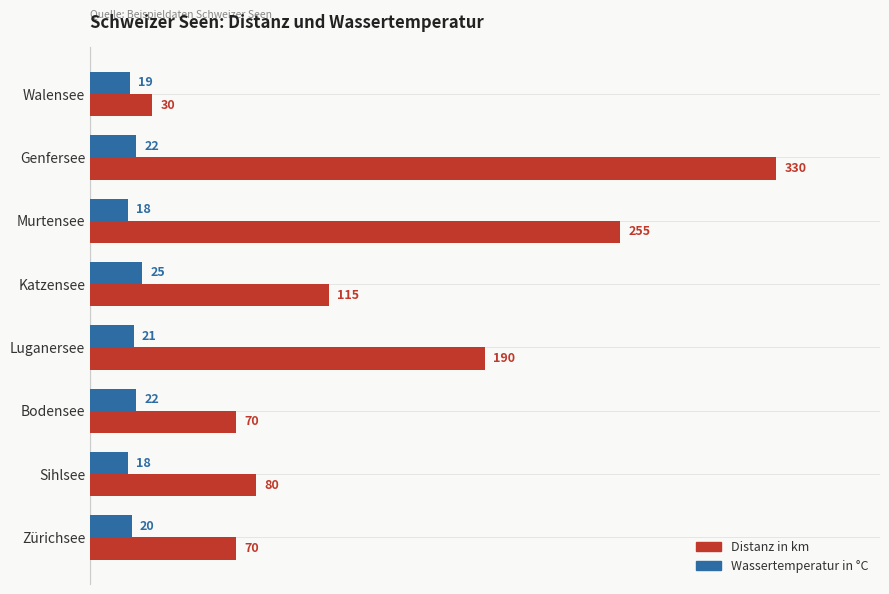

What is the maximum value shown in the chart?

330